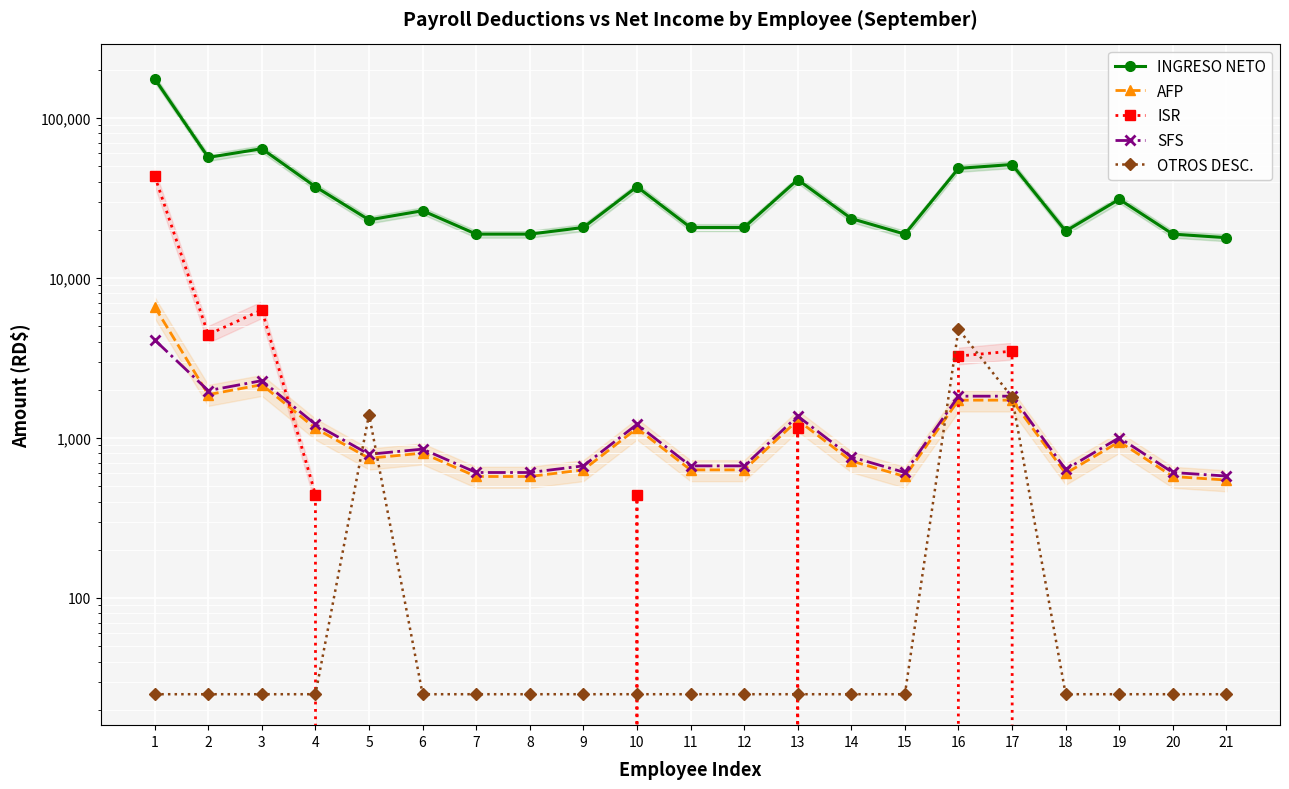

What is the value of the OTROS DESC. point at the 13th from the left?

25.0